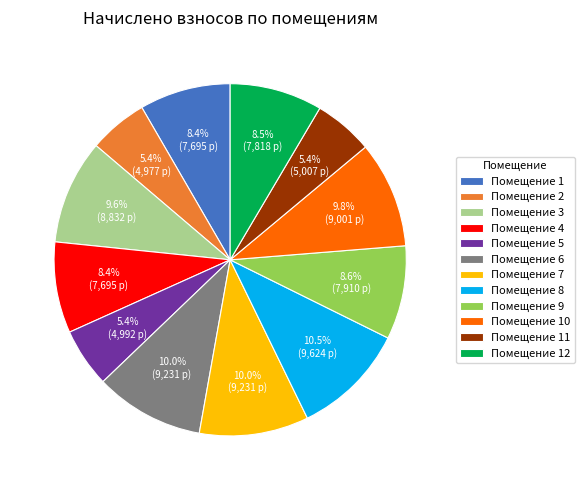

To the nearest percent, what is the difference between the largest and smallest slice percentages?

5%